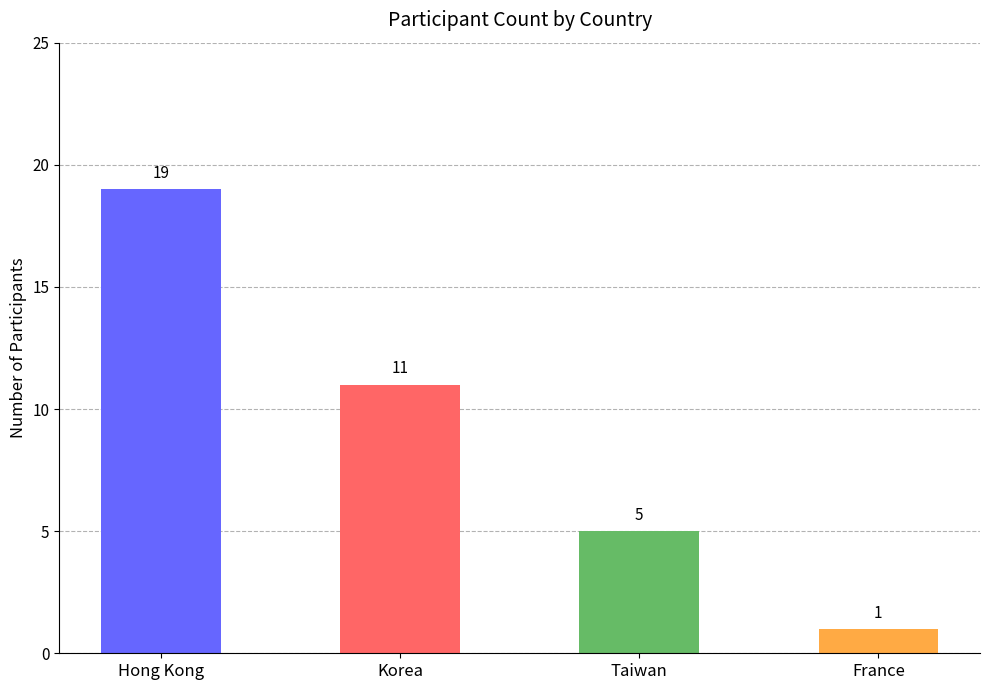

What is the sum of the values at Taiwan and France?

6